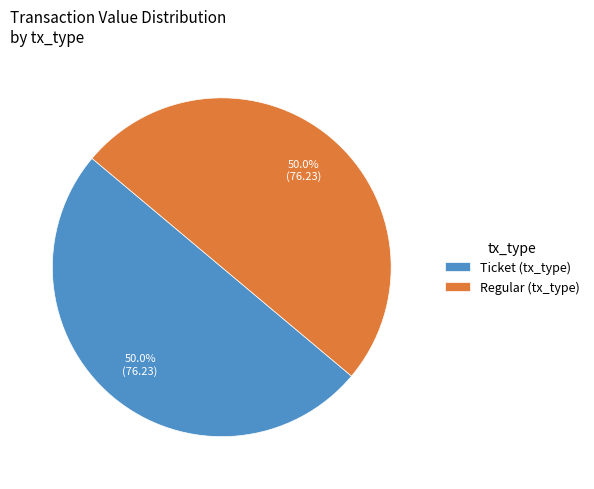

Approximately how many times larger is the value at Ticket (tx_type) compared to Regular (tx_type)?

1.0